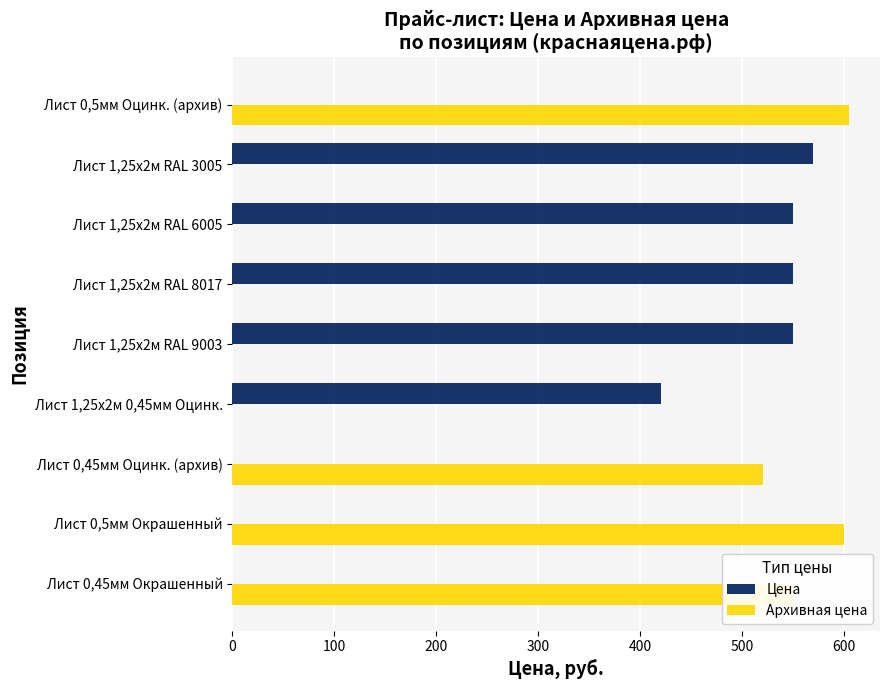

The value of Архивная цена at Лист 0,5мм Оцинк. (архив) is 307. True or false?

False